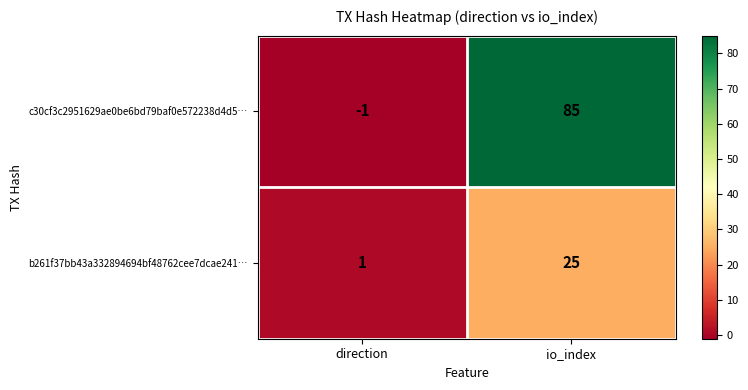

How many distinct data groups are displayed?

2